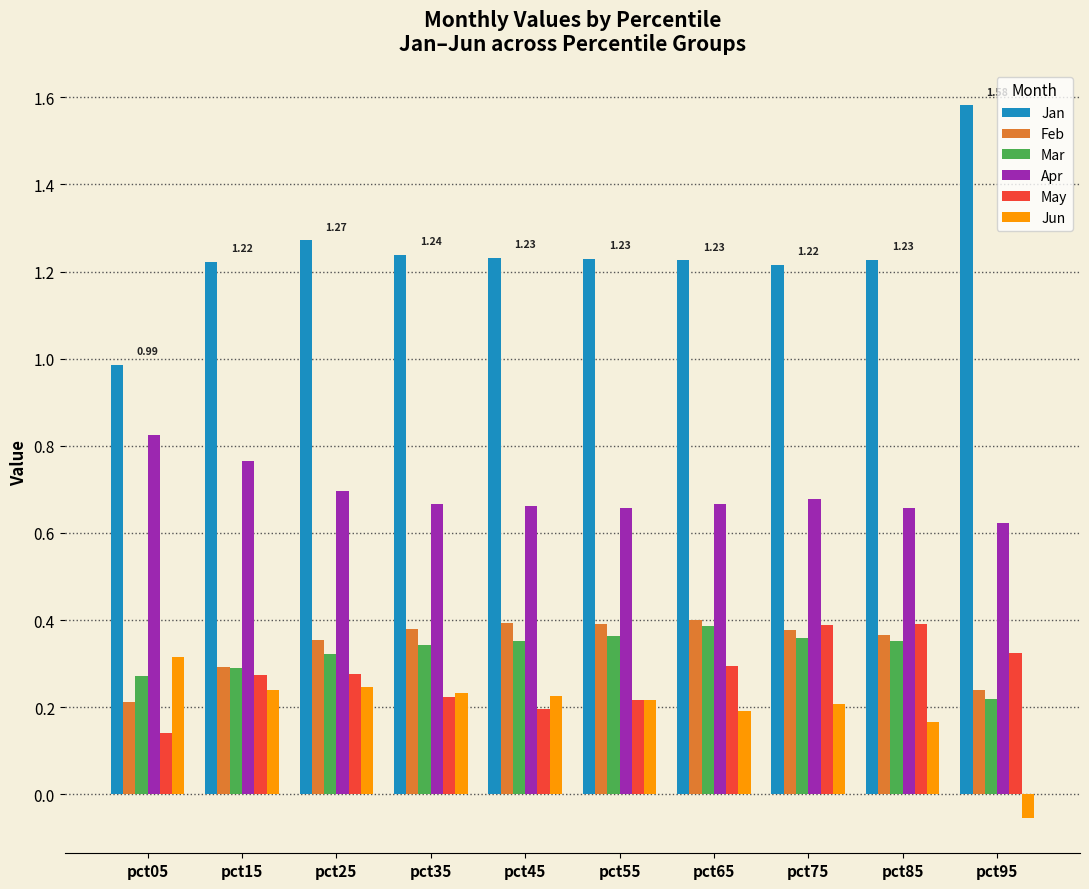

What are all the series names shown in the legend?

Jan, Feb, Mar, Apr, May, Jun